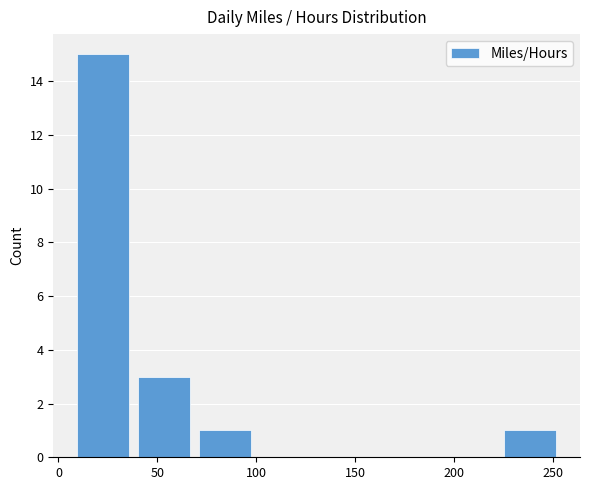

Reading left to right, transcribe this chart: for each bar, give the range it covers on the x-axis and its height. Neither the bar edges nor the heights are printed on the chart, so give them approximately, as read against the axes.

10 to 40: 15
40 to 70: 3
70 to 100: 1
100 to 135: 0
135 to 165: 0
165 to 195: 0
195 to 225: 0
225 to 255: 1